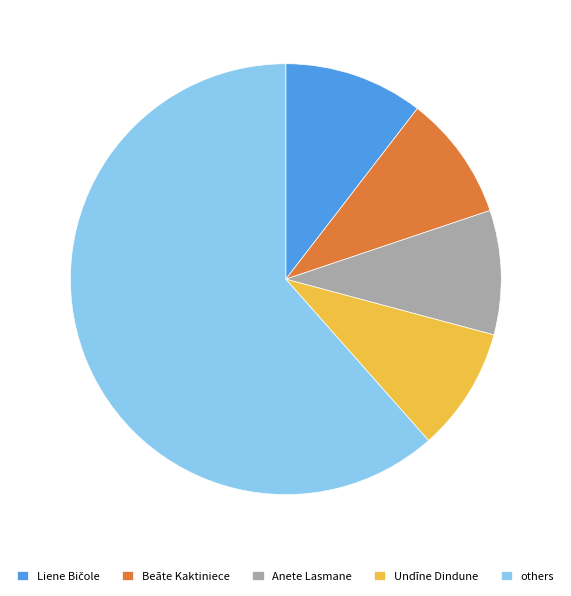

Is the sum of others and Beāte Kaktiniece greater than half?

Yes